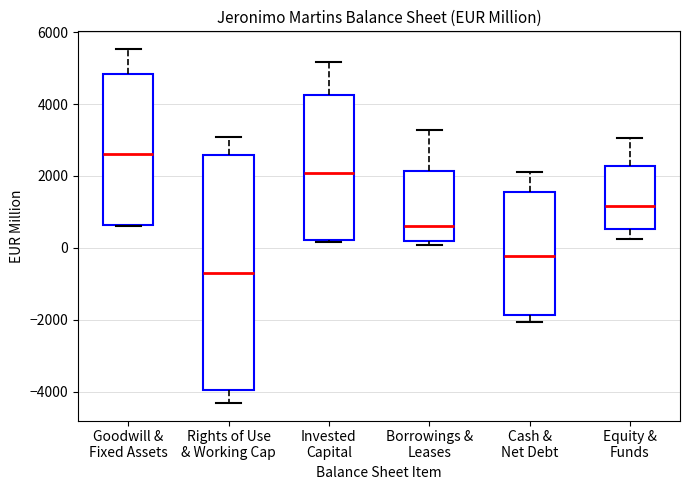

Reading left to right, read every box against the y-axis: the position of its median line, the range the box covers, and the ends of its whiskers. The values are not printed on the chart, so give them approximately, as read against the axis.

Goodwill & Fixed Assets: median 2600, box 600 to 4800, whiskers 600 to 5600
Rights of Use & Working Cap: median -800, box -4000 to 2600, whiskers -4400 to 3000
Invested Capital: median 2000, box 200 to 4200, whiskers 200 to 5200
Borrowings & Leases: median 600, box 200 to 2200, whiskers 0 to 3200
Cash & Net Debt: median -200, box -1800 to 1600, whiskers -2000 to 2000
Equity & Funds: median 1200, box 600 to 2200, whiskers 200 to 3000